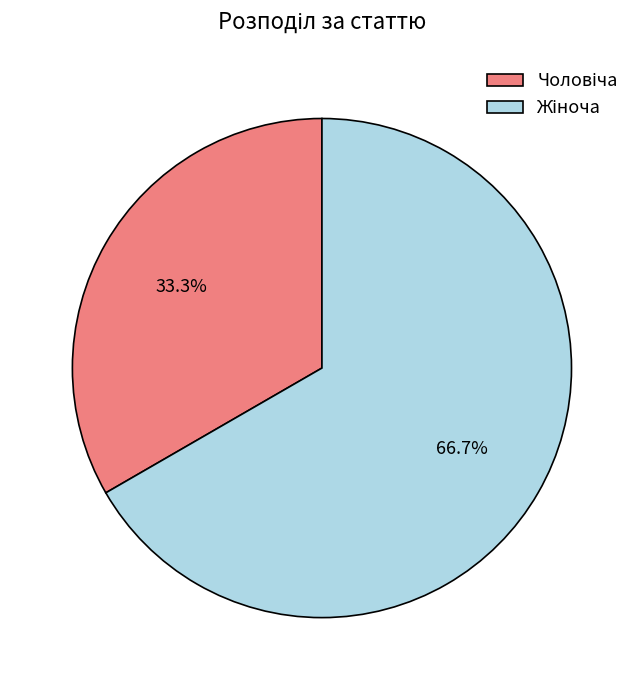

Is there any slice that represents more than half of the pie?

Yes